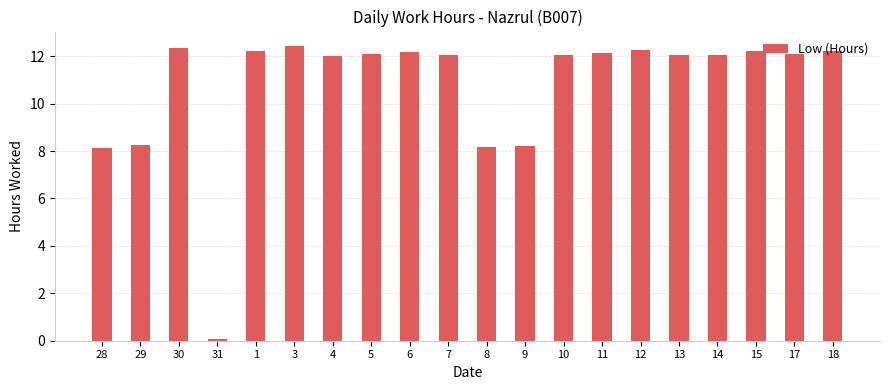

Is it true that the value at 17 is 12.1?

True